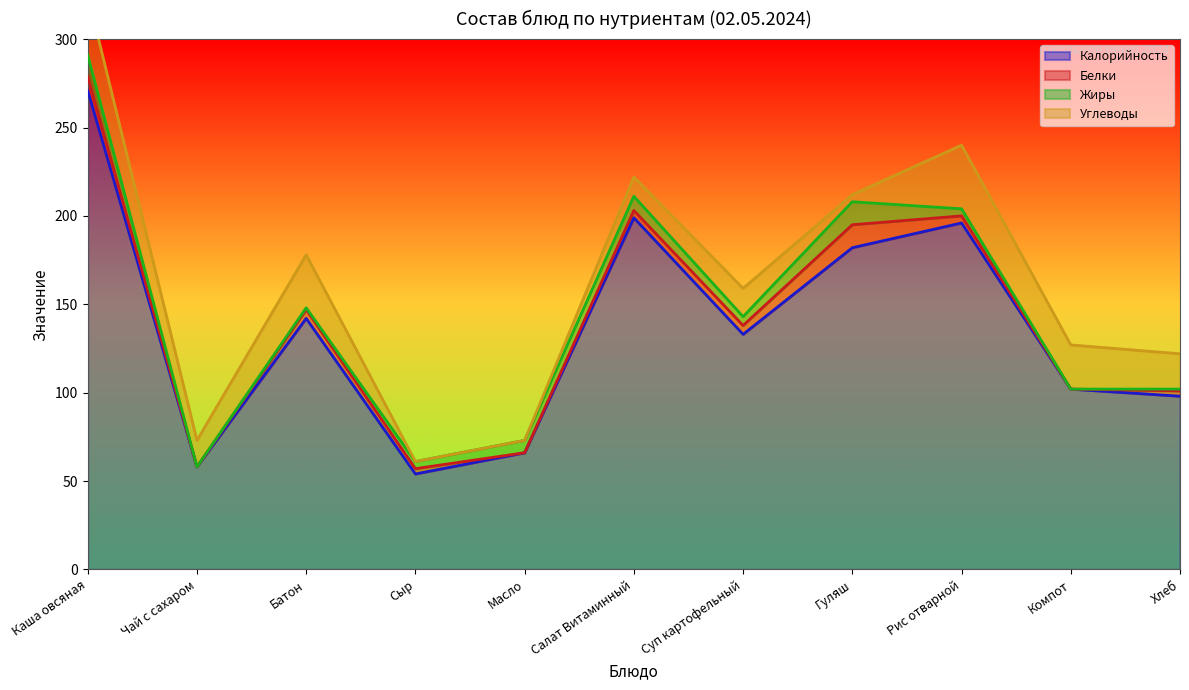

Reading left to right, list all the values displayed in this chart.

Калорийность: 271.0	58.0	142.0	54.0	66.0	198.9	133.0	182.0	196.0	102.0	98.0
Белки: 8.0	0.0	5.0	3.0	0.0	4.1	5.0	13.0	4.0	0.0	3.0
Жиры: 12.0	0.0	1.0	4.0	7.0	8.0	5.0	13.0	4.0	0.0	1.0
Углеводы: 34.0	15.0	30.0	0.0	0.0	10.9	16.0	4.0	36.0	25.0	20.0